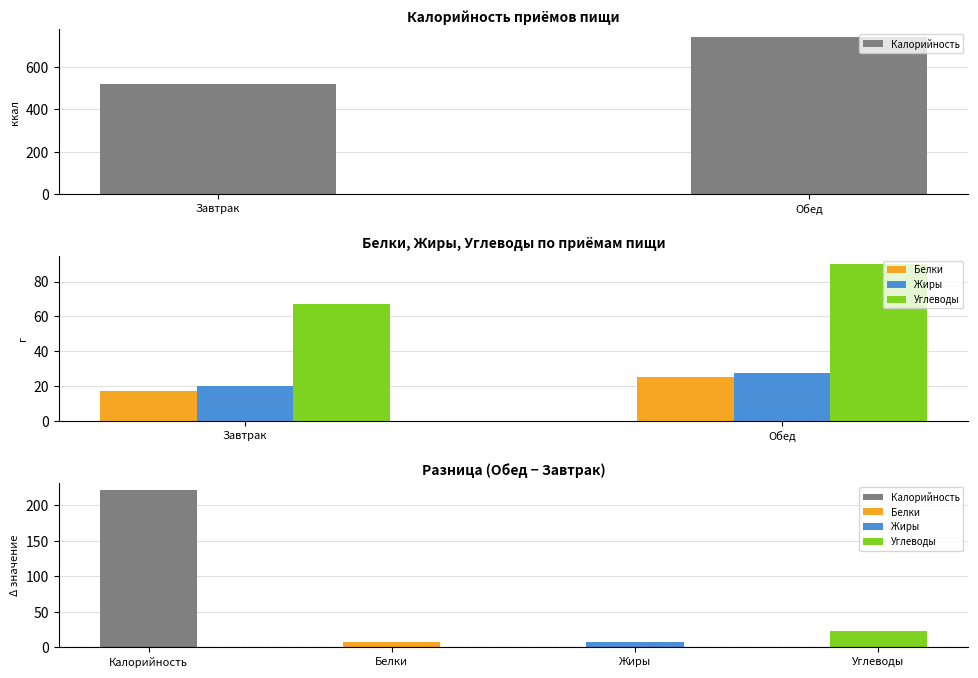

Rank the categories by Белки value from highest to lowest.

Обед, Завтрак